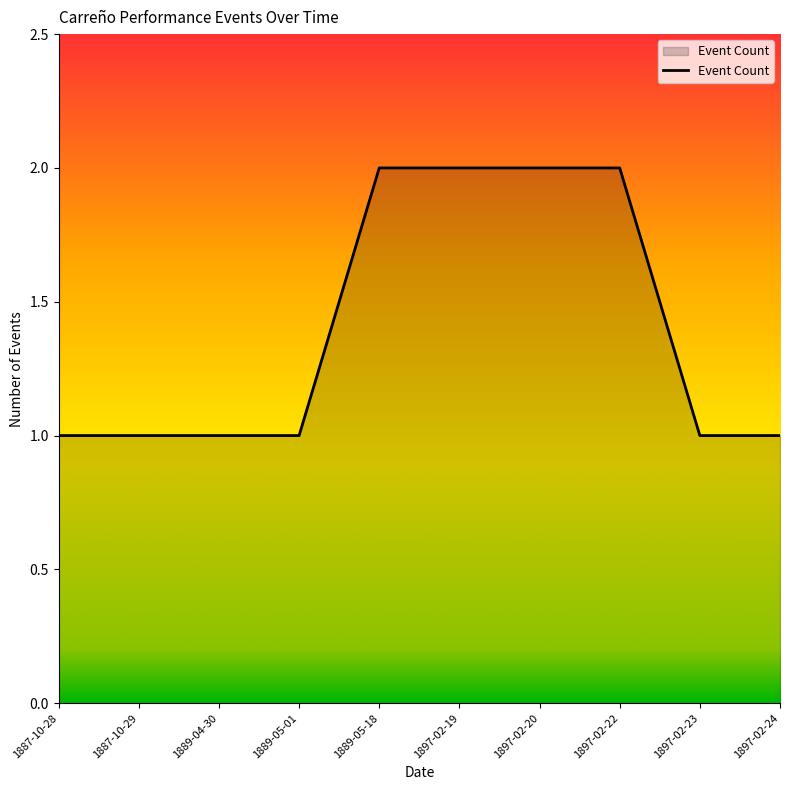

Reading right to left, transcribe all the data shown in this chart.

1897-02-24=1	1897-02-23=1	1897-02-22=2	1897-02-20=2	1897-02-19=2	1889-05-18=2	1889-05-01=1	1889-04-30=1	1887-10-29=1	1887-10-28=1